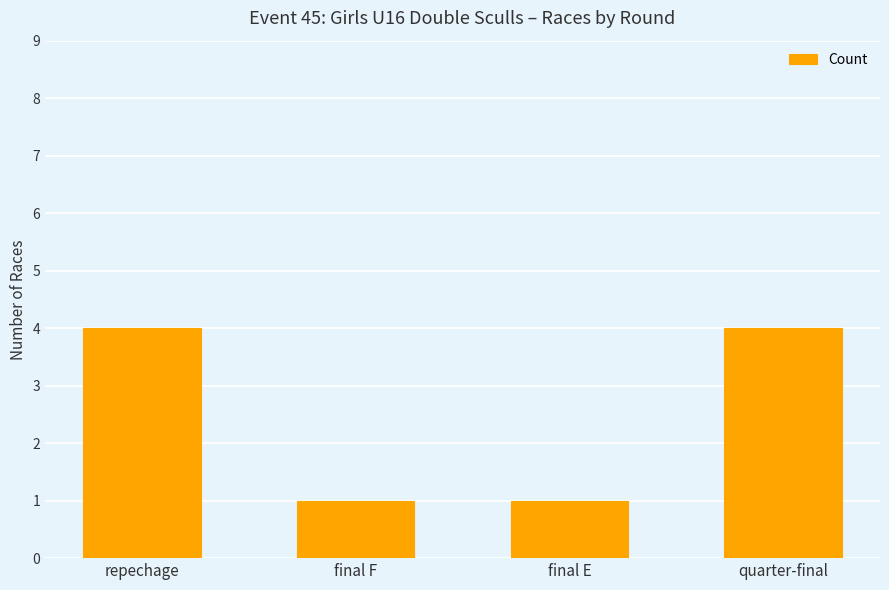

What is the greatest value displayed?

4